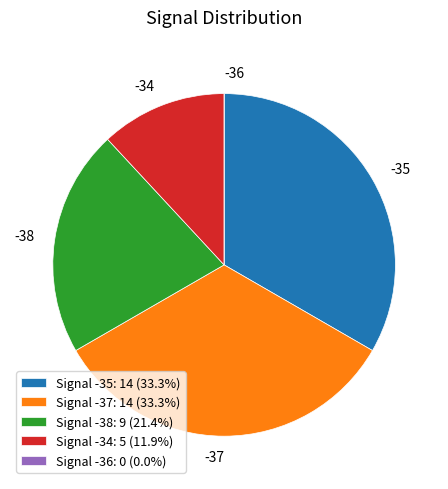

Does any single category account for the majority?

No